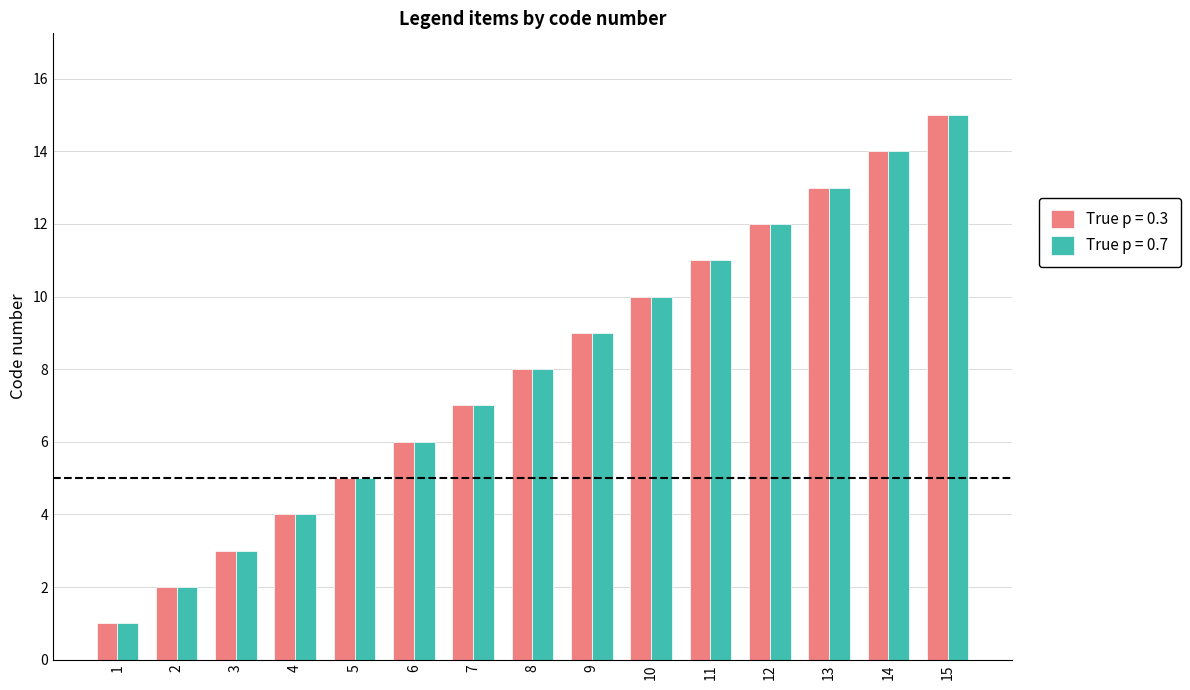

What is the value of the True p = 0.7 bar at the 6th from the left?

6